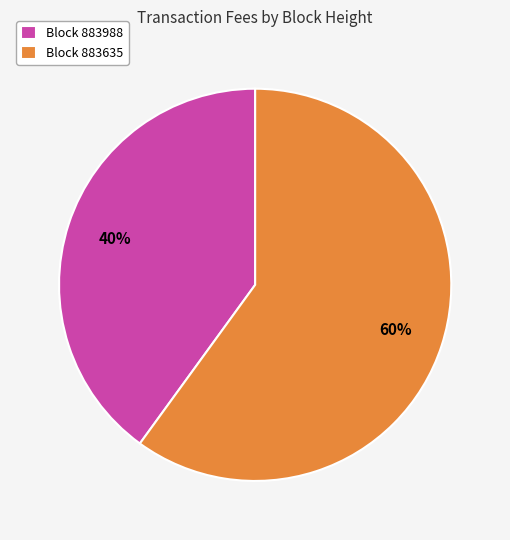

True or false: Block 883635 accounts for 60% of the total.

True